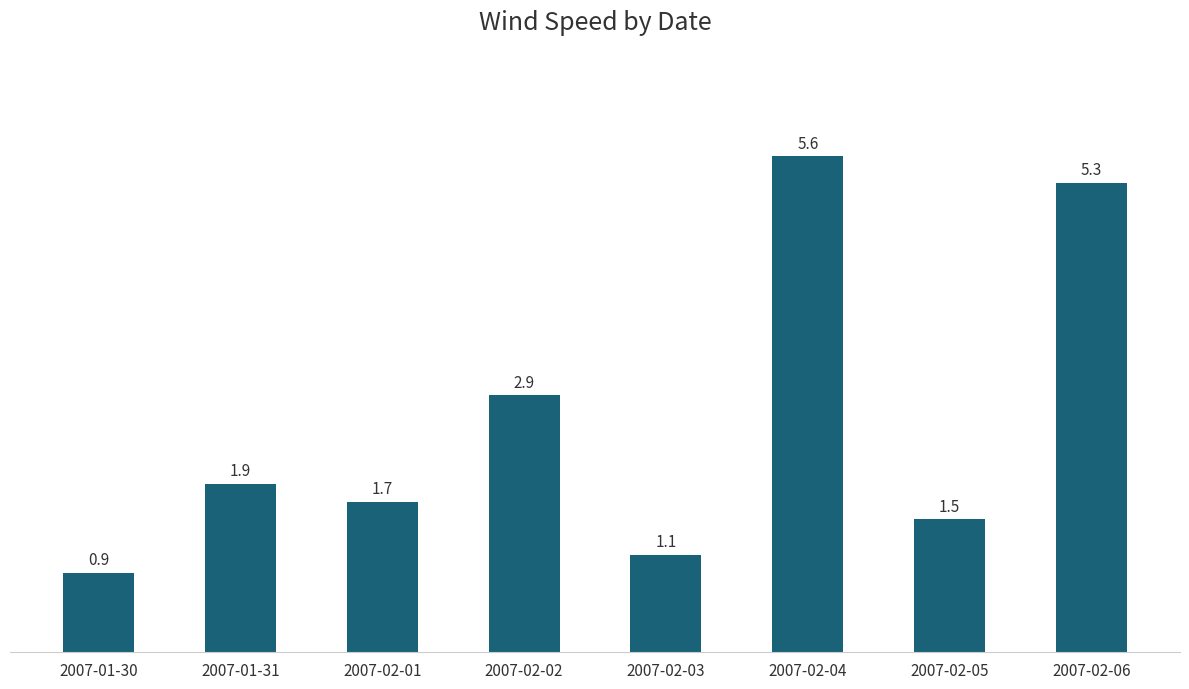

What is the value of the 1st bar from the left?

0.9